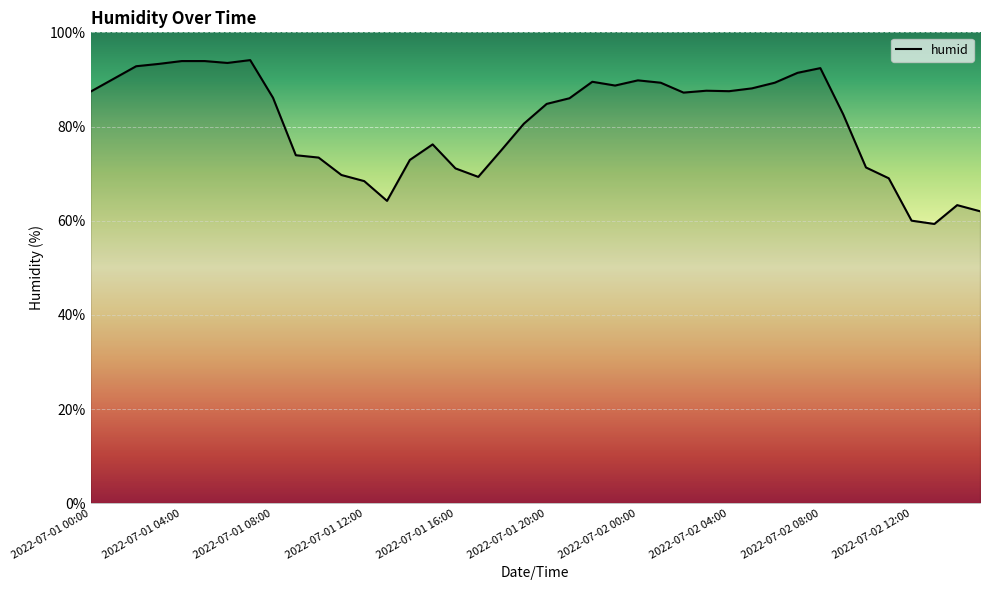

What is the maximum value shown in the chart?

94.1